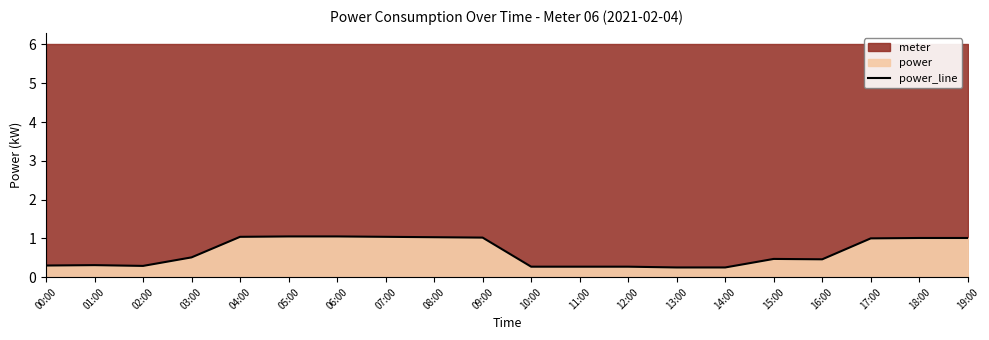

Which has a higher value, 08:00 or 14:00?

08:00